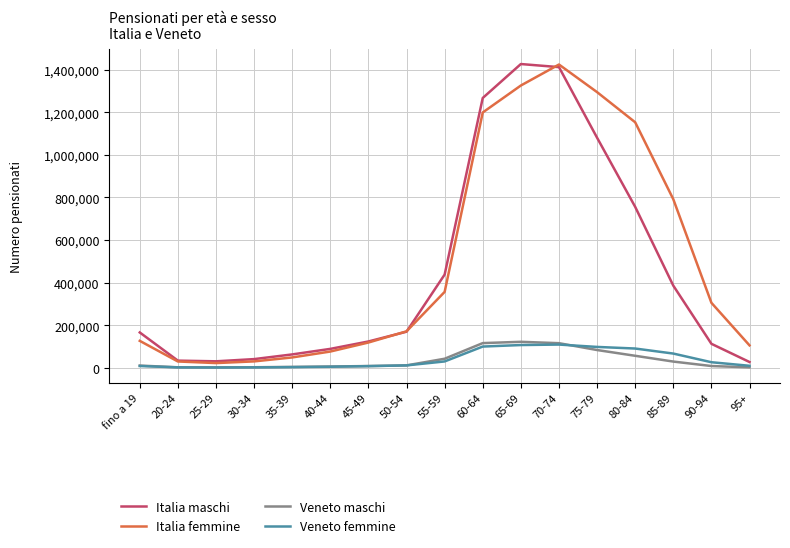

What is the maximum value shown in the chart?

1426242